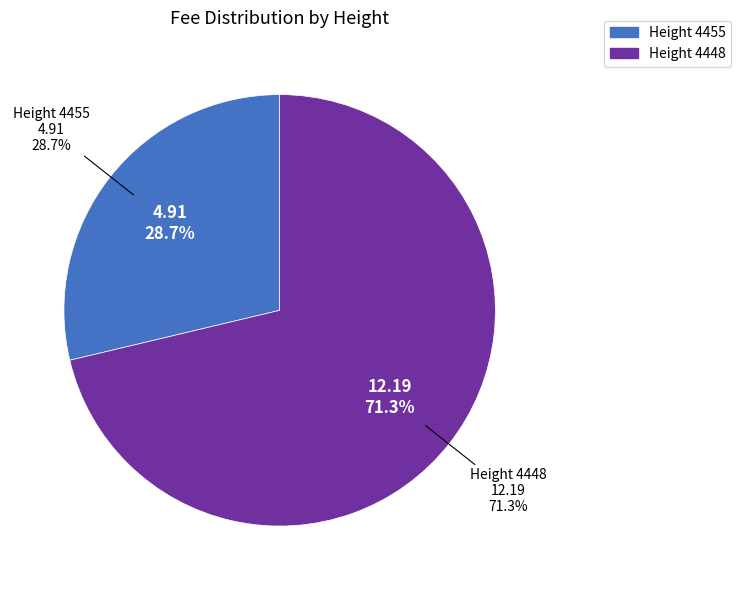

To the nearest percent, what is the difference between the largest and smallest slice percentages?

43%